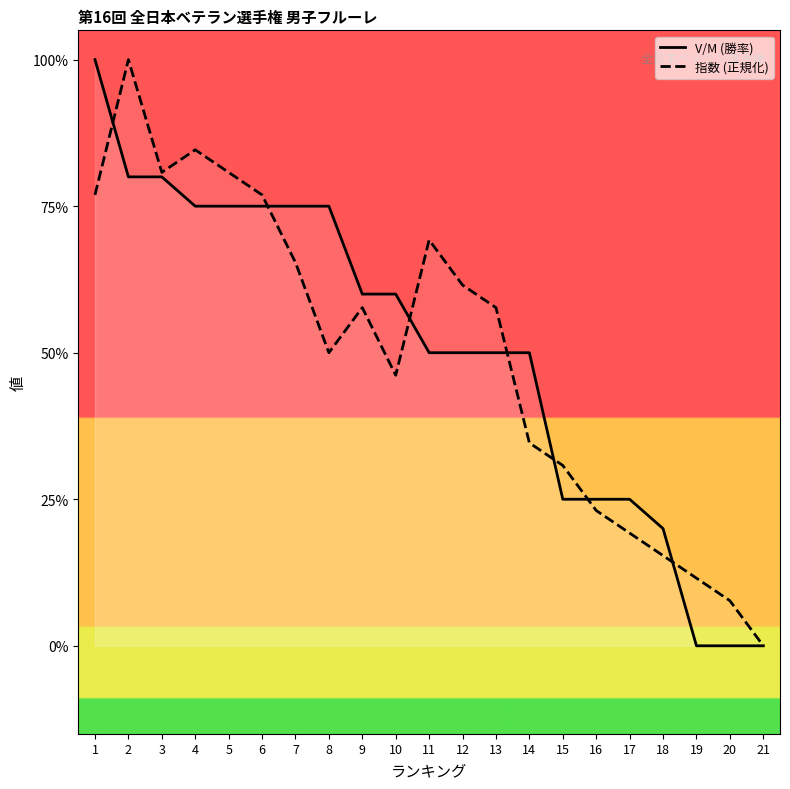

How many intersections are there between 指数 (正規化) and V/M (勝率)?

7